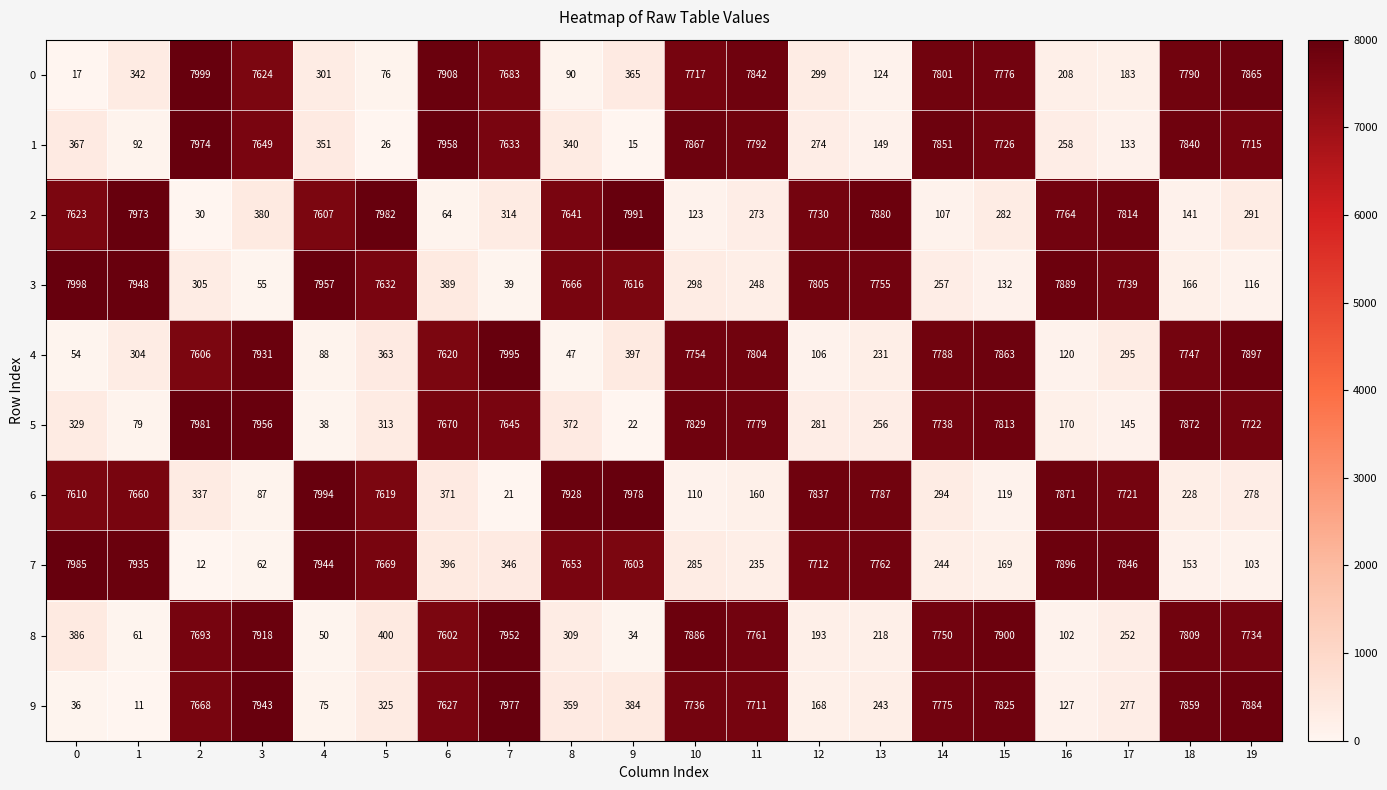

How many distinct data groups are displayed?

10